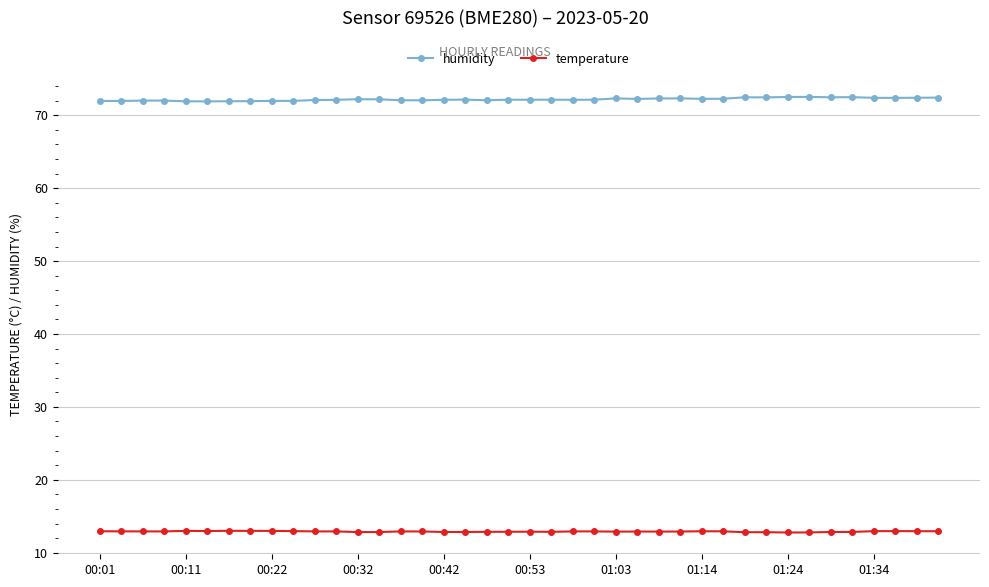

Which series has the largest total across all categories?

humidity